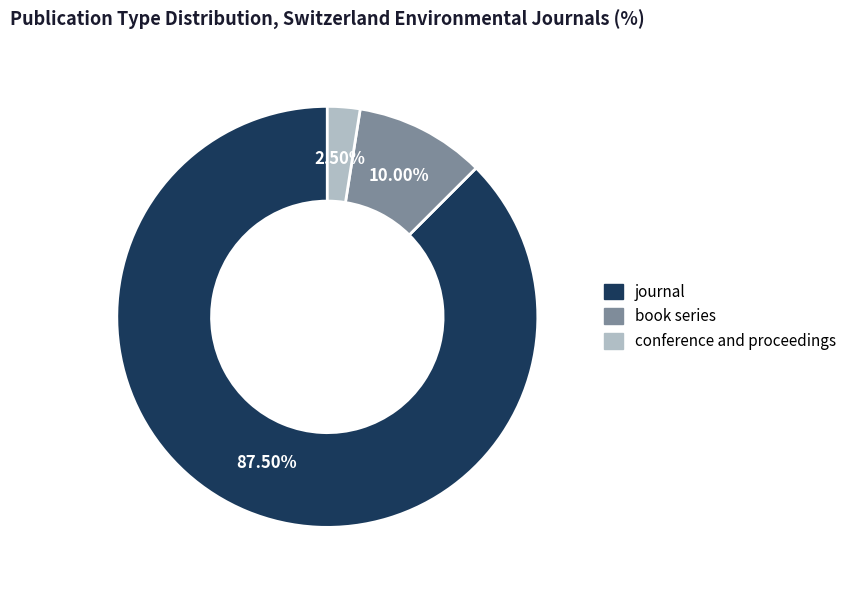

How many segments does this pie chart have?

3